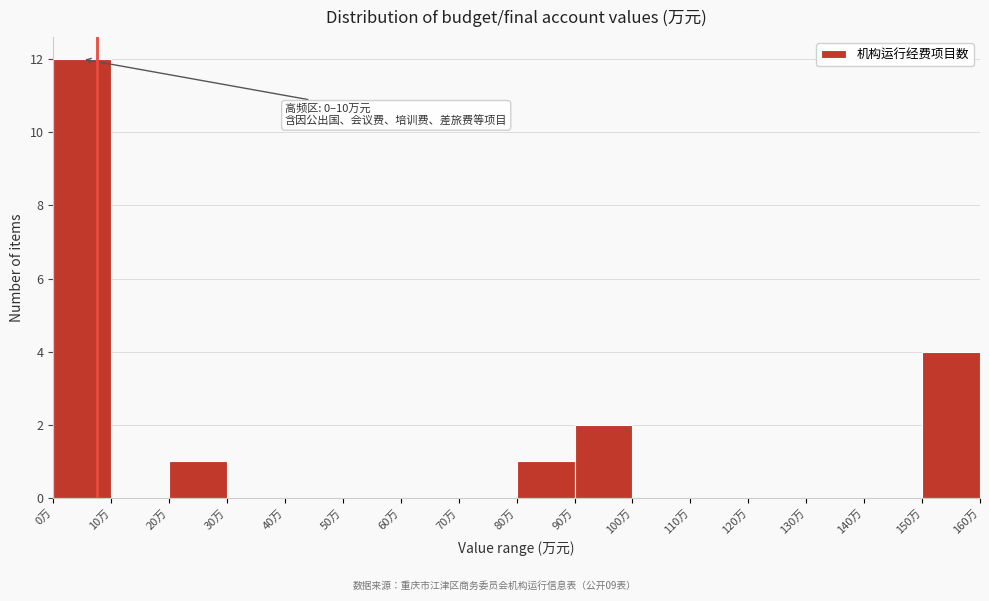

Over which range of the x-axis is the bar tallest?

0 to 10